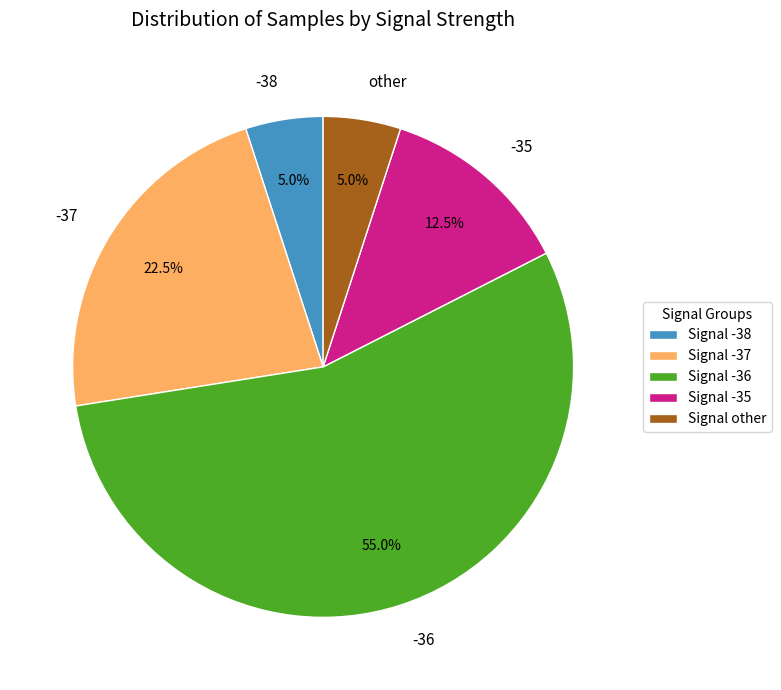

How much of the chart is everything except -35?

87.5%